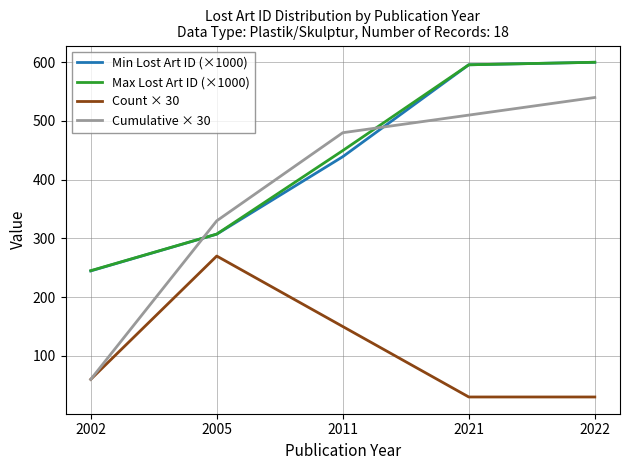

True or false: Min Lost Art ID (×1000) and Count × 30 intersect in this chart.

False